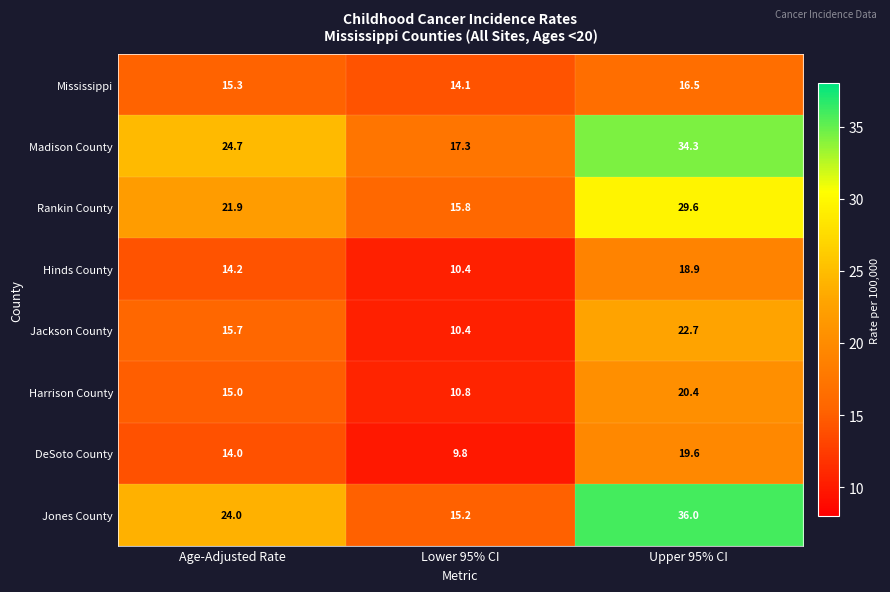

Is it true that DeSoto County equals 9.8 at Lower 95% CI?

True